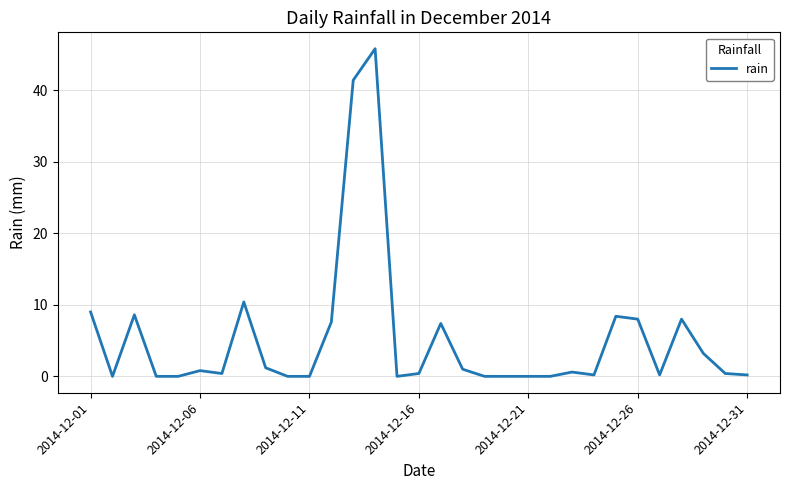

What is the maximum value shown in the chart?

45.8